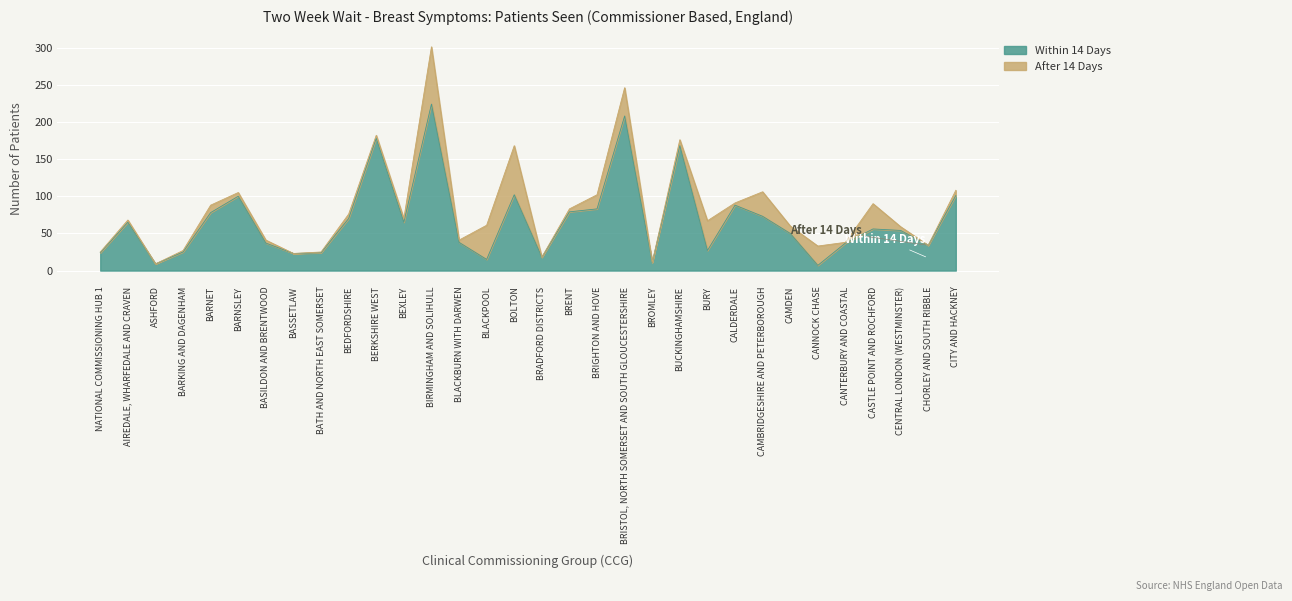

What position from the right is BIRMINGHAM AND SOLIHULL?

20